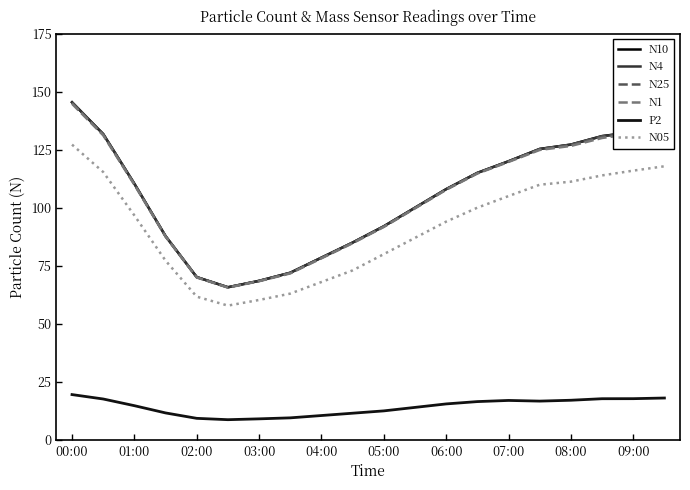

How many lines are shown in the chart?

6